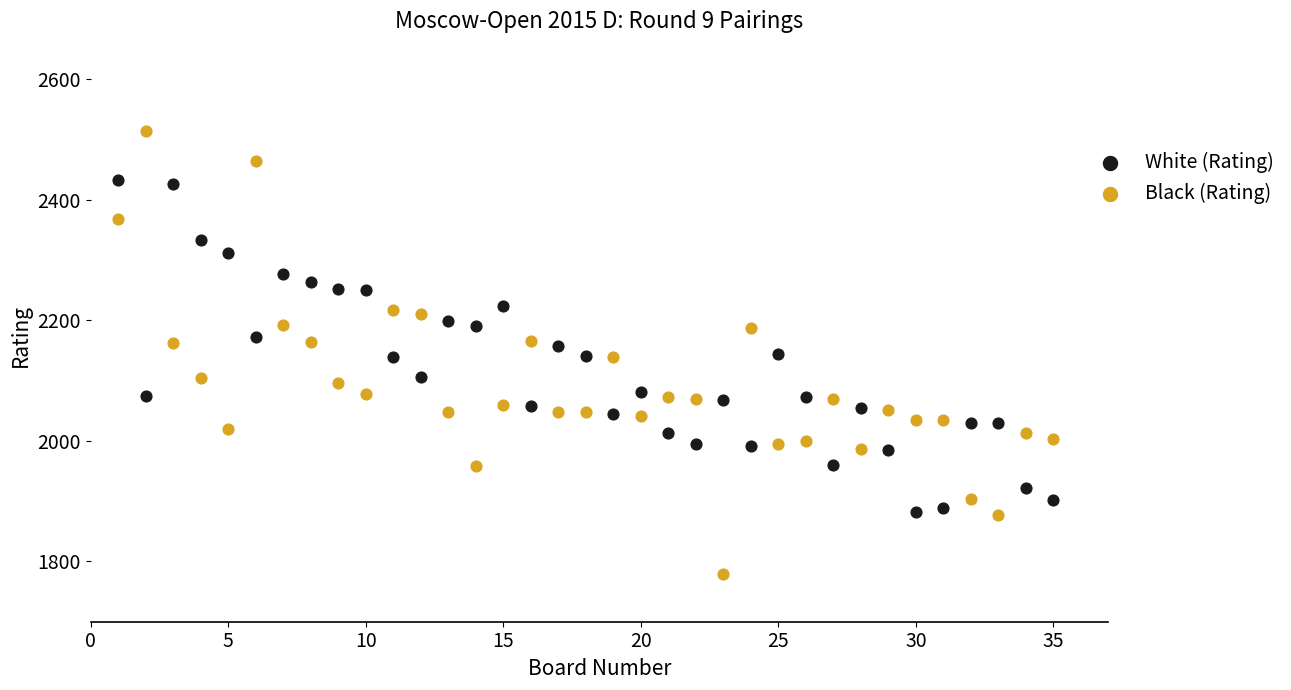

What is the X range (max minus min) for the scatter plot?

34